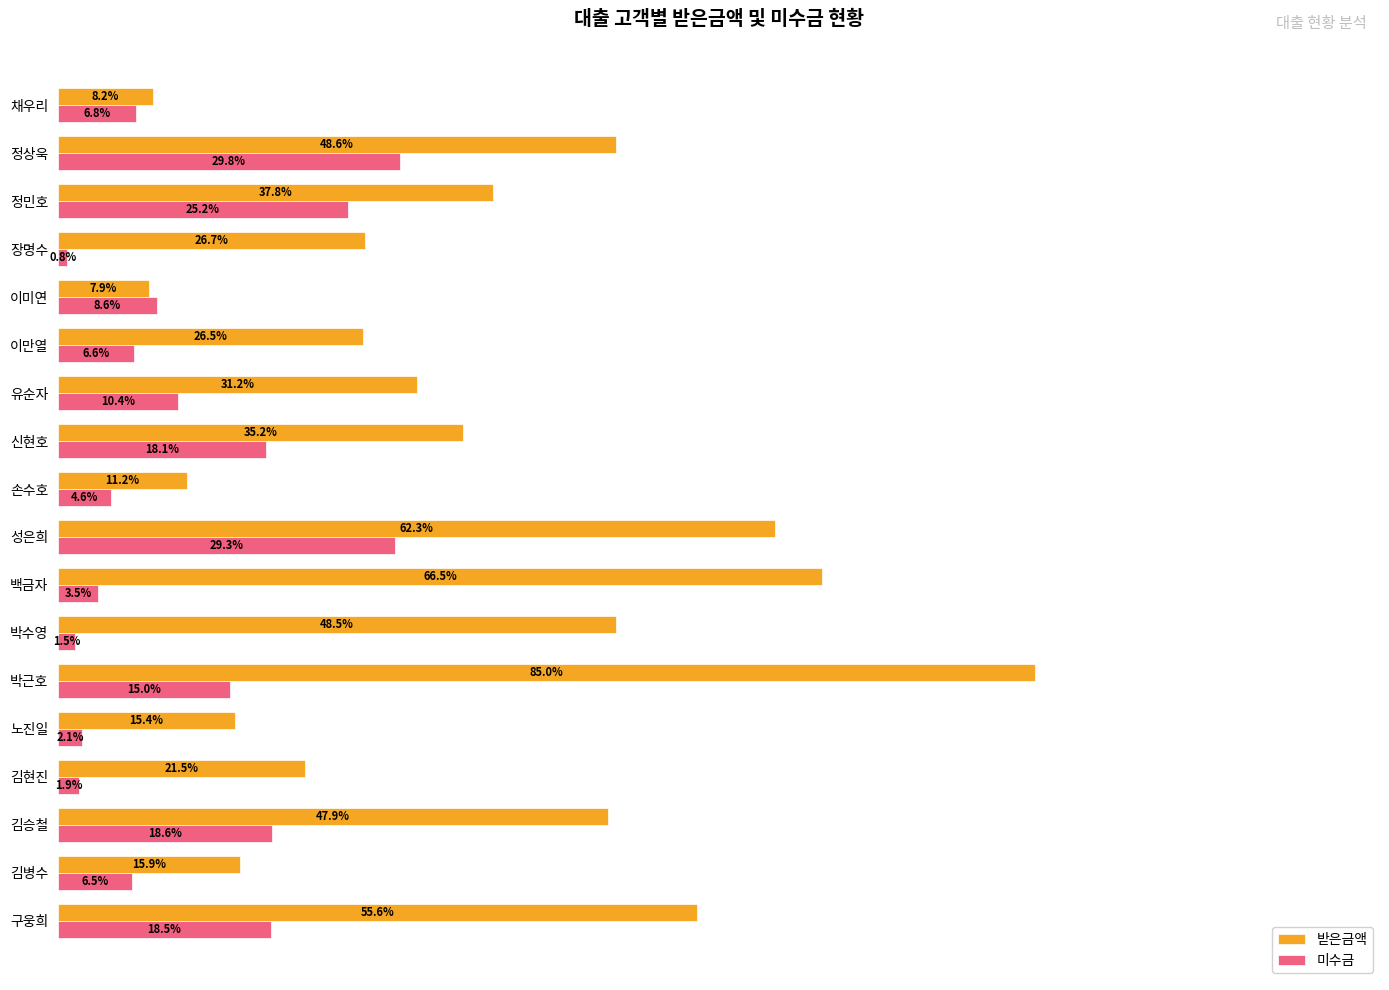

What are all the series names shown in the legend?

받은금액, 미수금